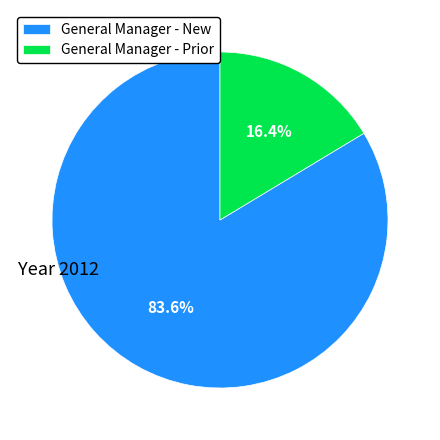

To the nearest percent, what is the combined percentage of General Manager - Prior and General Manager - New?

100%